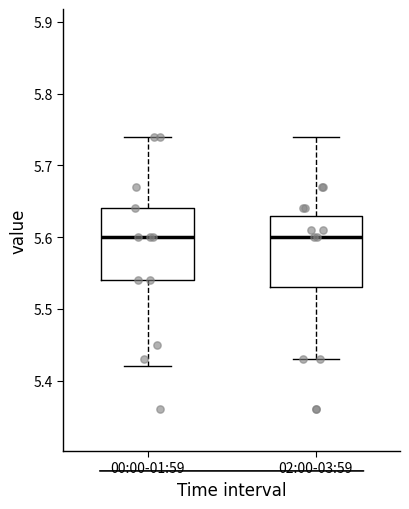

Reading left to right, read every box against the y-axis: the position of its median line, the range the box covers, and the ends of its whiskers. The values are not printed on the chart, so give them approximately, as read against the axis.

00:00-01:59: median 5.60, box 5.54 to 5.64, whiskers 5.42 to 5.74
02:00-03:59: median 5.60, box 5.53 to 5.63, whiskers 5.43 to 5.74